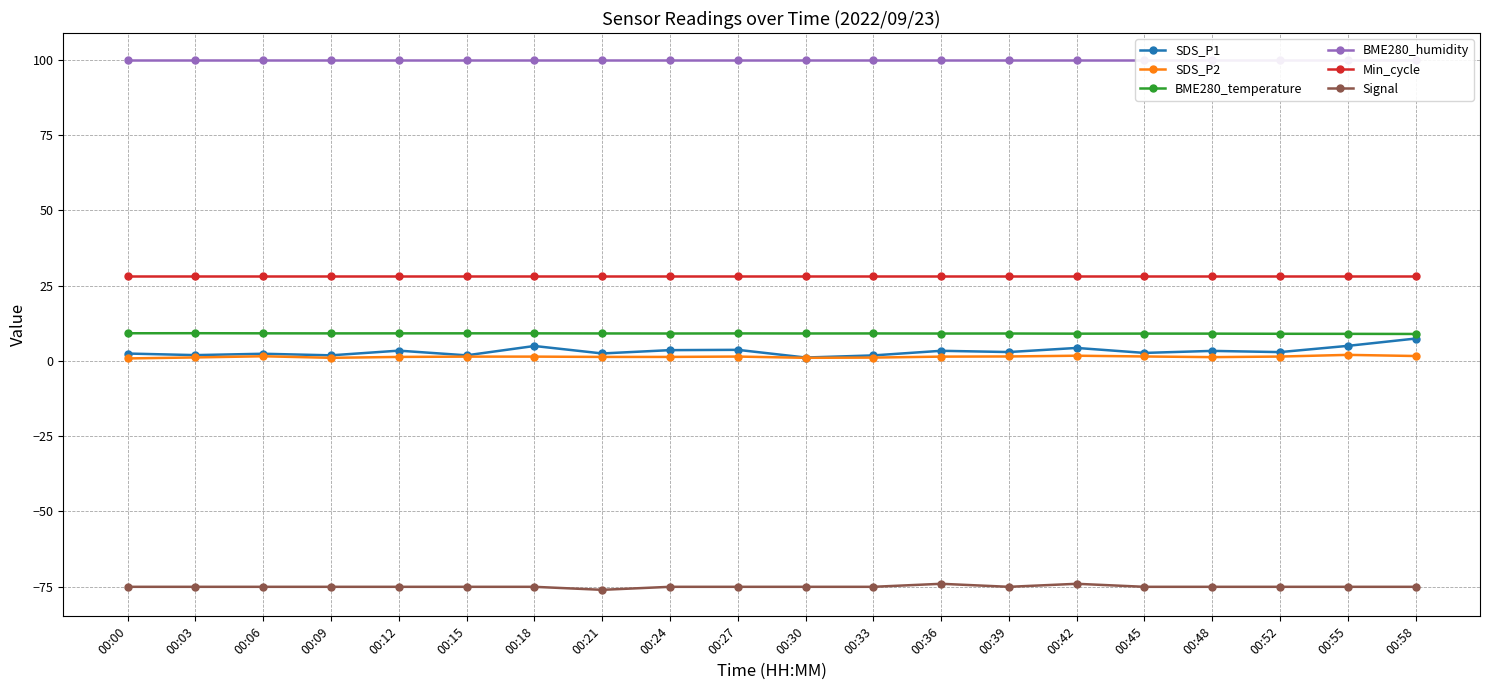

What is the sum of the Min_cycle values at 00:45 and 00:06?

56.0